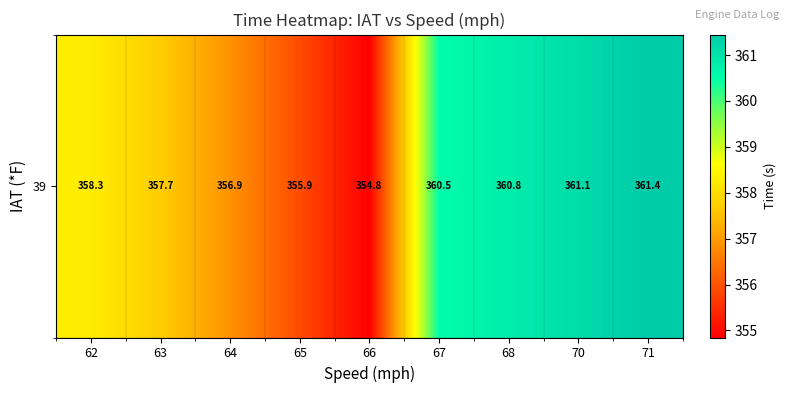

Where does the data first go above 358?

62